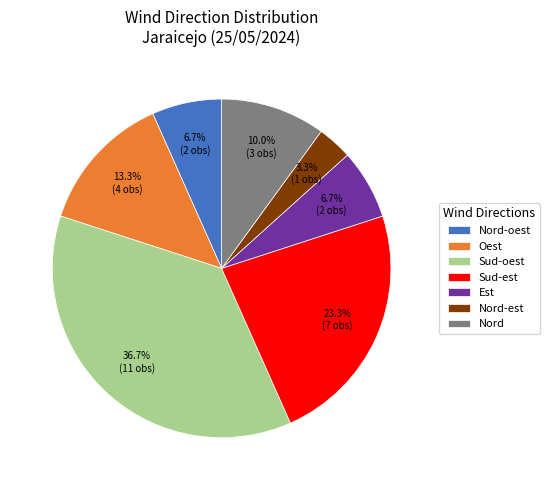

Count the number of slices in the pie.

7